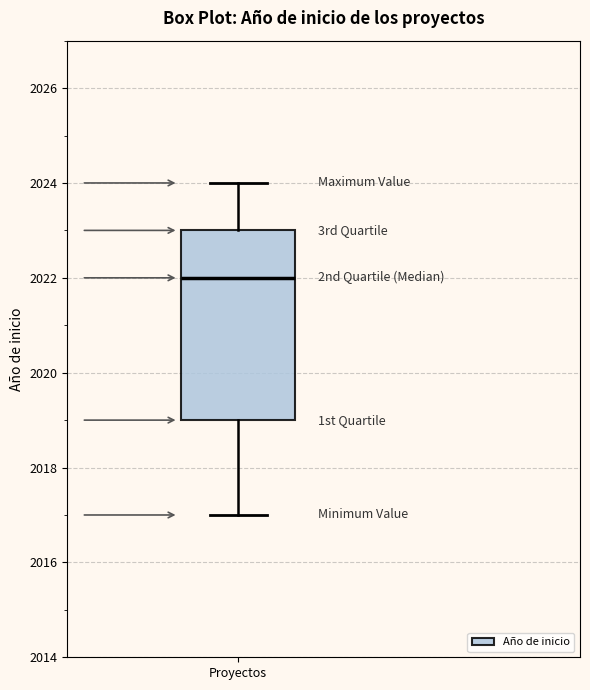

Where does the upper whisker of the box for Proyectos end on the y-axis? The values are not printed on the chart, so give them approximately, as read against the axis.

2024